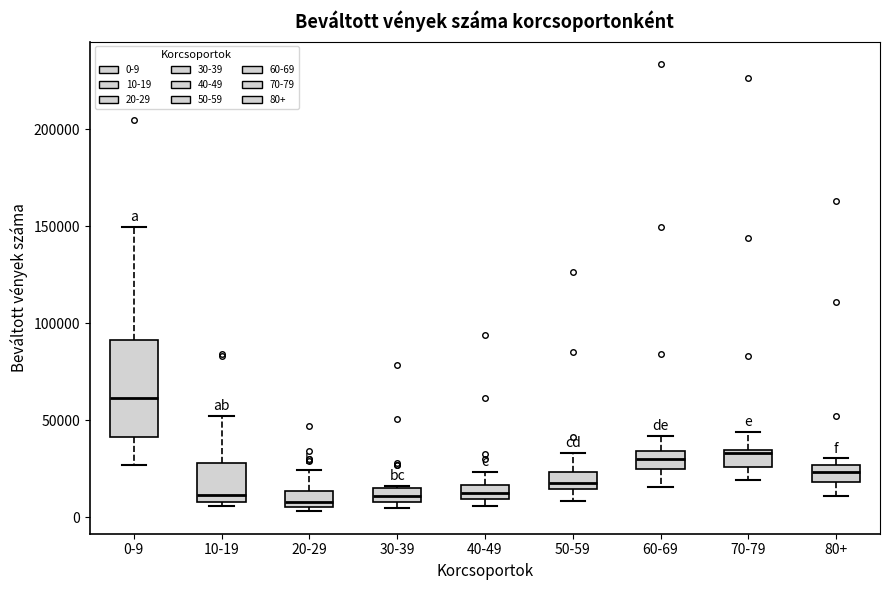

Comparing the boxes themselves (not the whiskers), which one is the tallest?

0-9